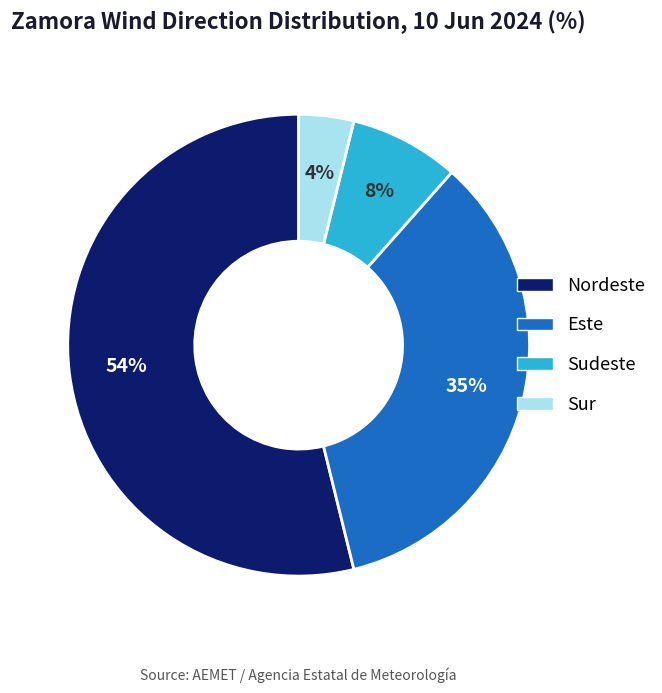

Which category has the smallest portion of the pie?

Sur